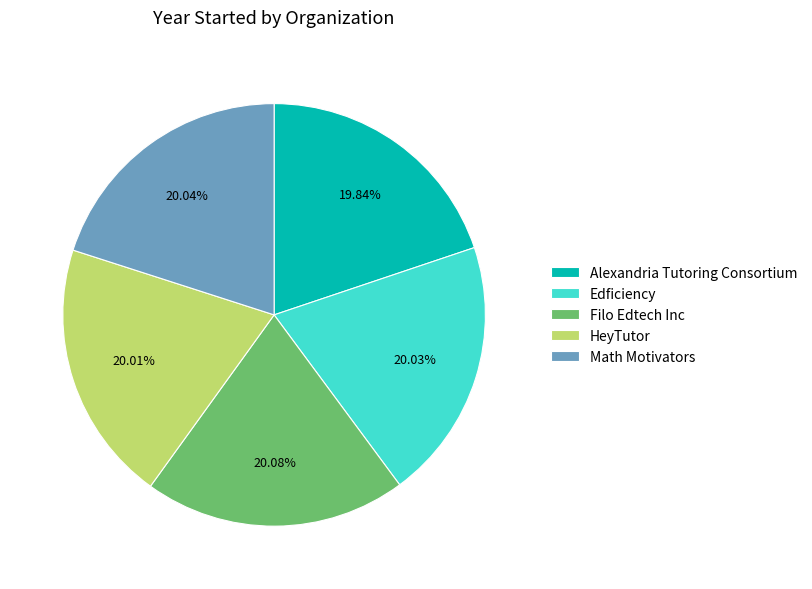

How many segments does this pie chart have?

5